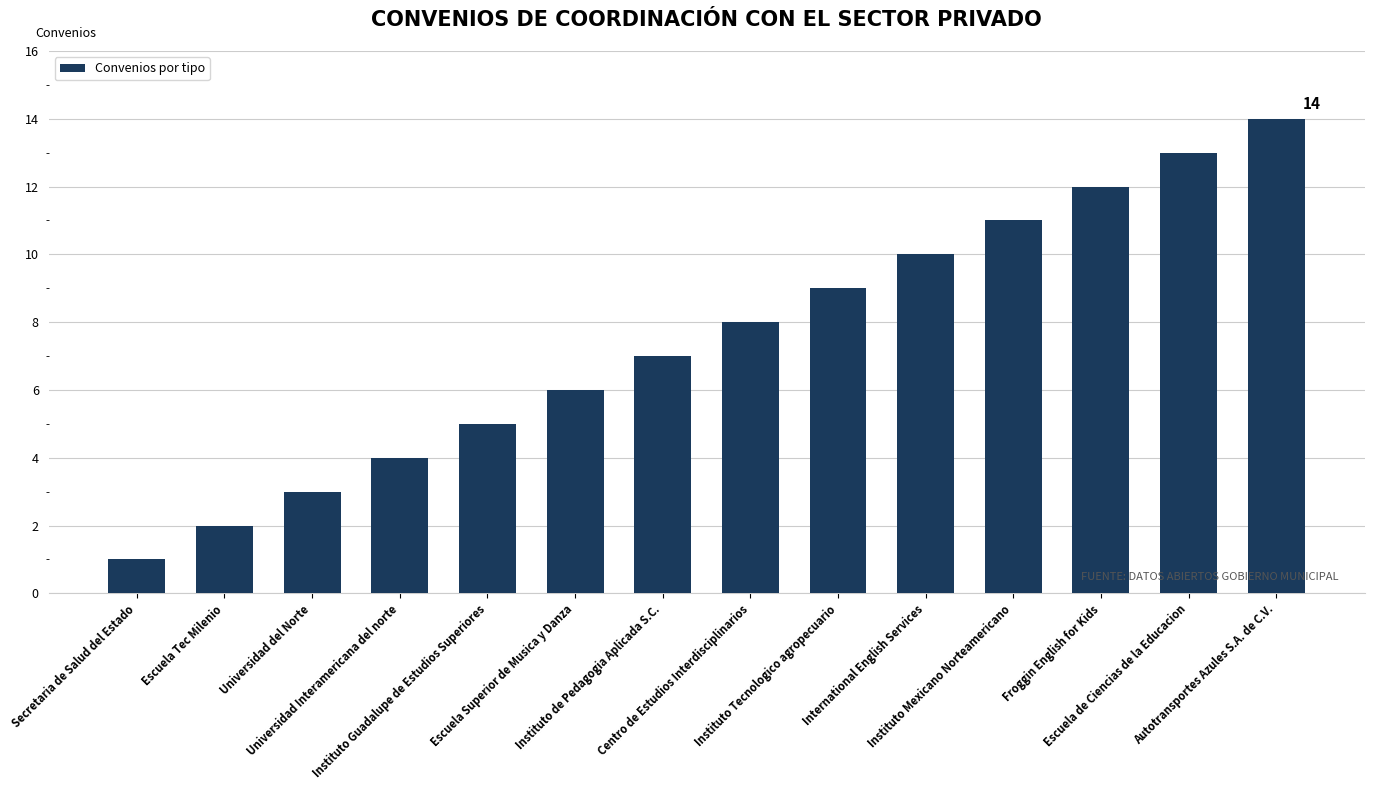

How many bars are there in total?

14